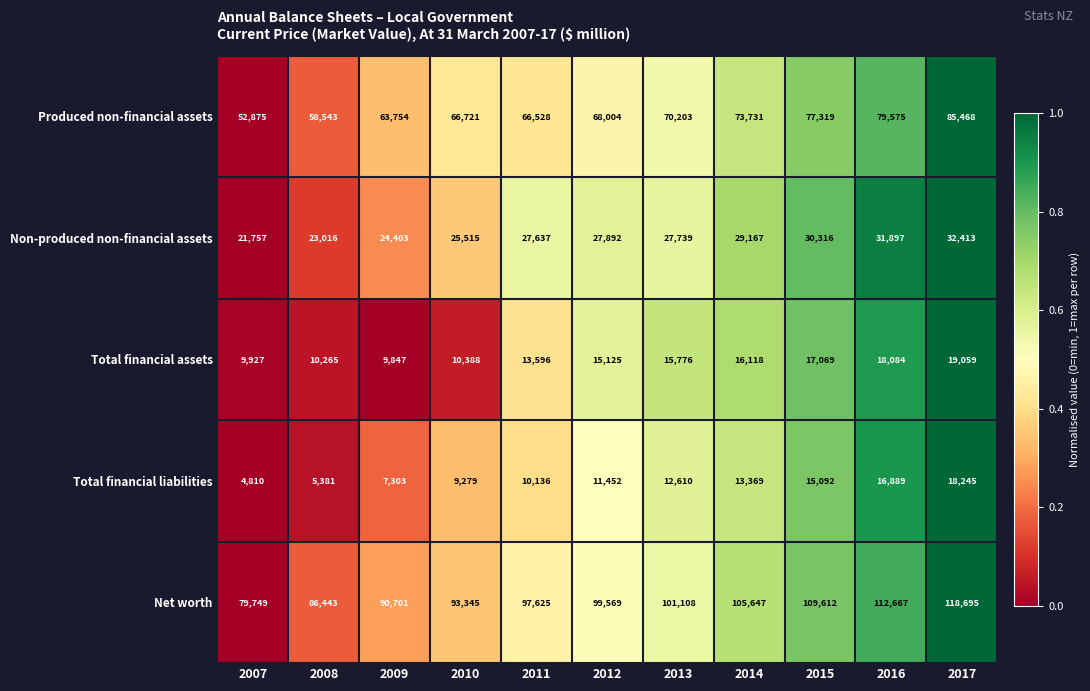

Count the number of categories in the chart.

11